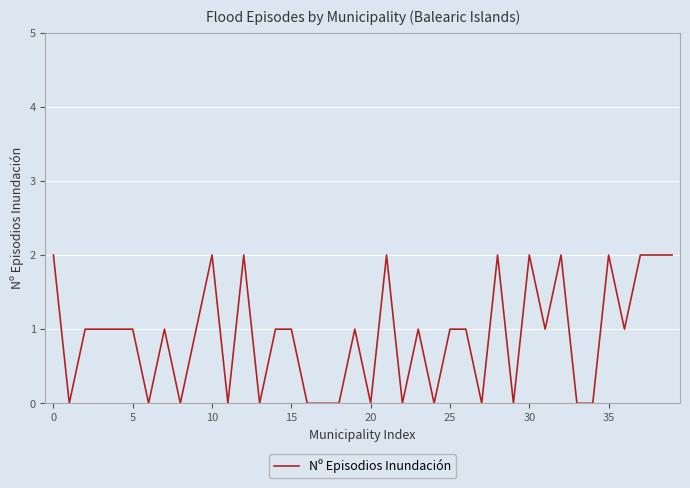

The chart shows a value of 3 at 10. True or false?

False